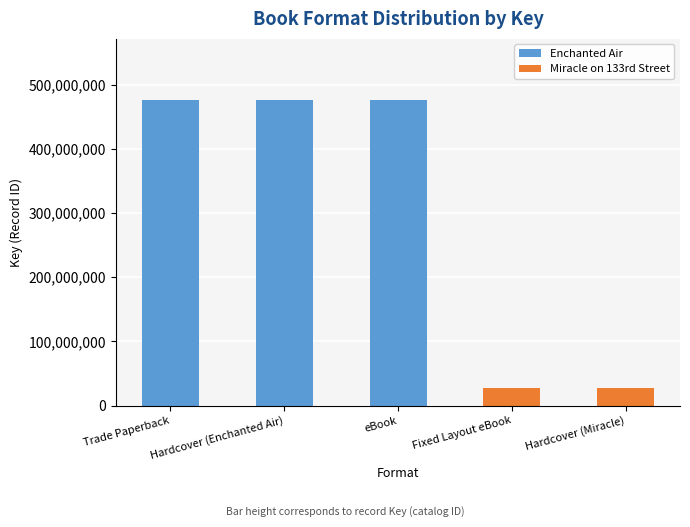

What is the value of the 1st bar from the left?

476033514